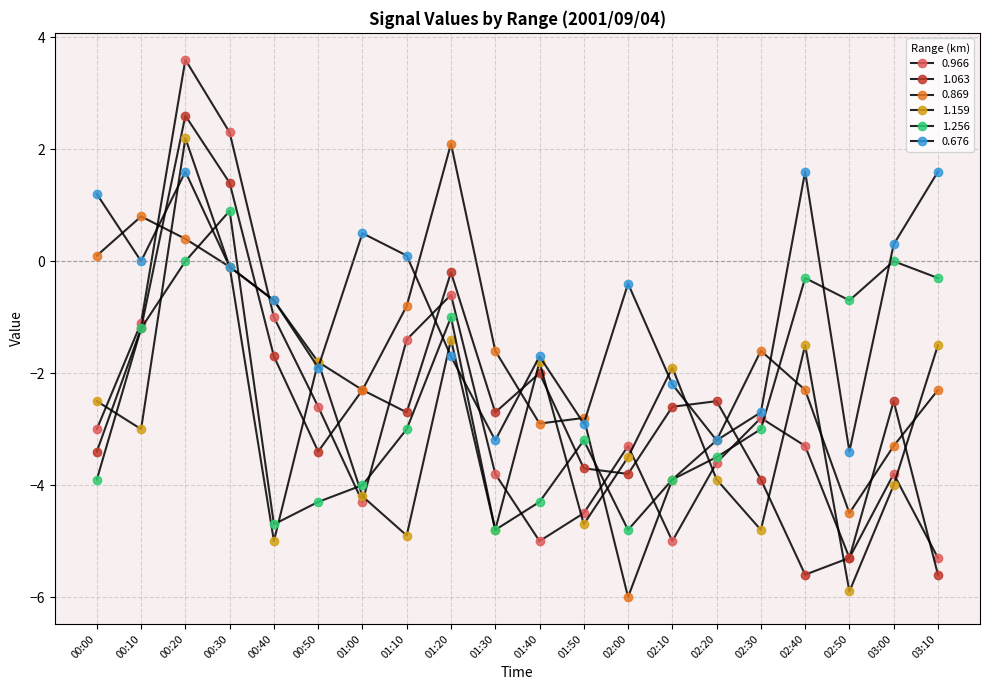

Count the number of data series in this chart.

6